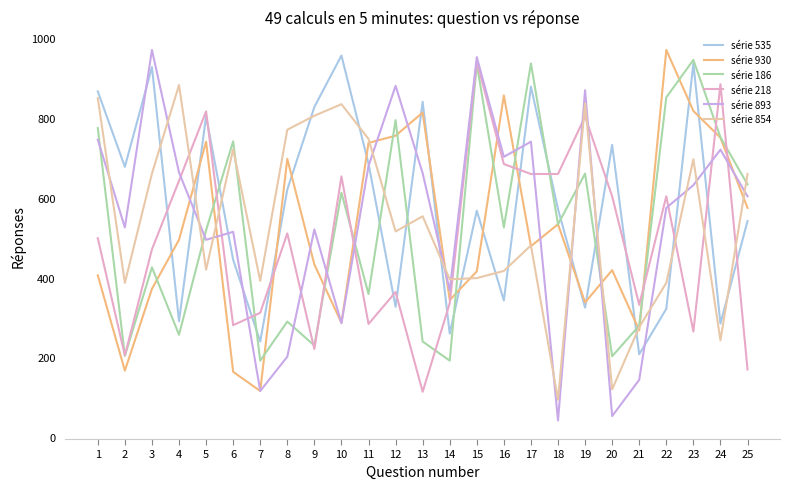

At which category is the sum across all series the highest?

23